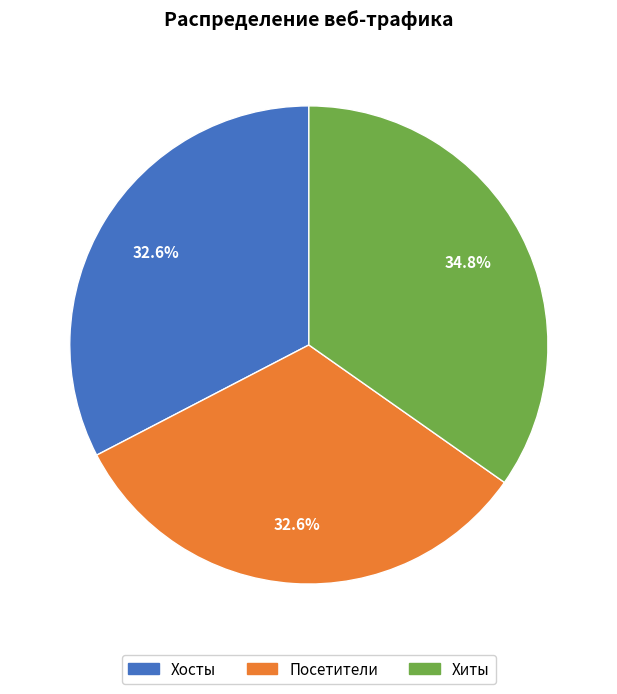

Approximately how many times larger is the value at Хосты compared to Посетители?

1.0